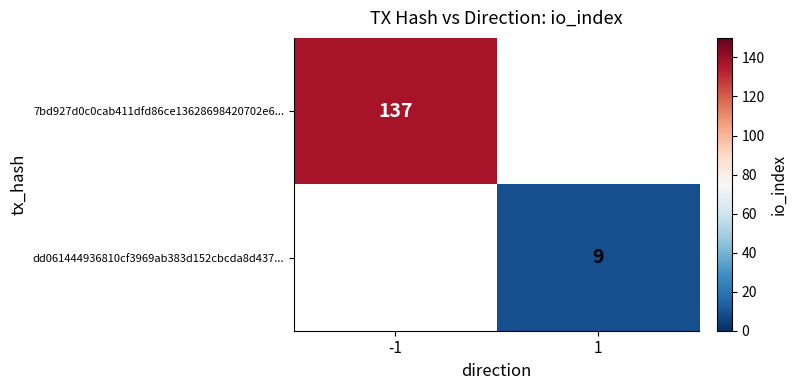

Is the value of 7bd927d0c0cab411dfd86ce13628698420702e6... at -1 greater than the value of dd061444936810cf3969ab383d152cbcda8d437... at 1?

Yes